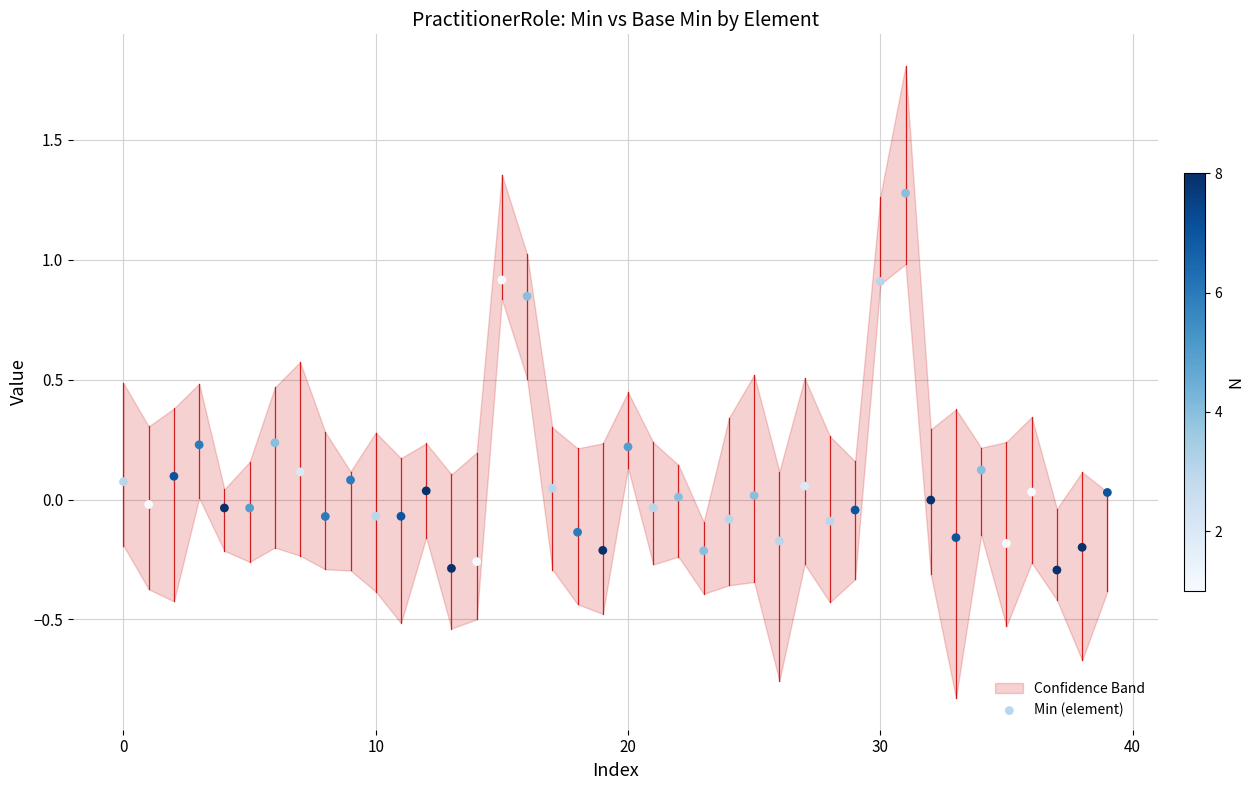

What is the range of Y values (max minus min)?

1.6